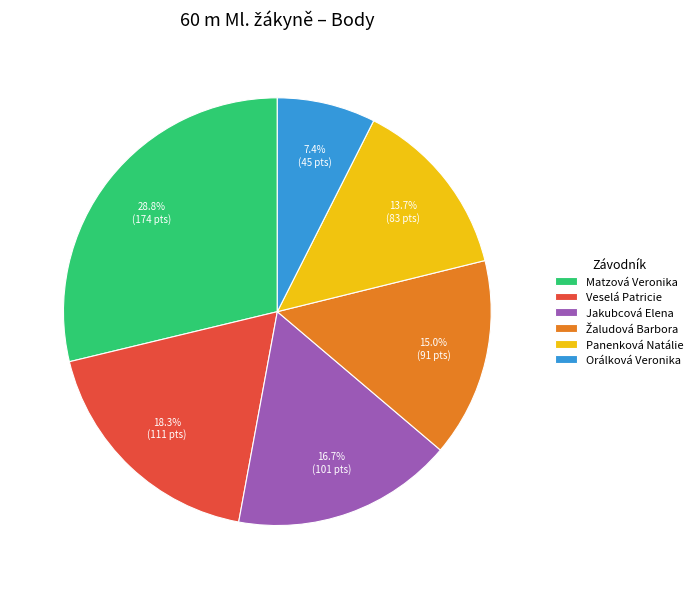

Is there any slice that represents more than half of the pie?

No